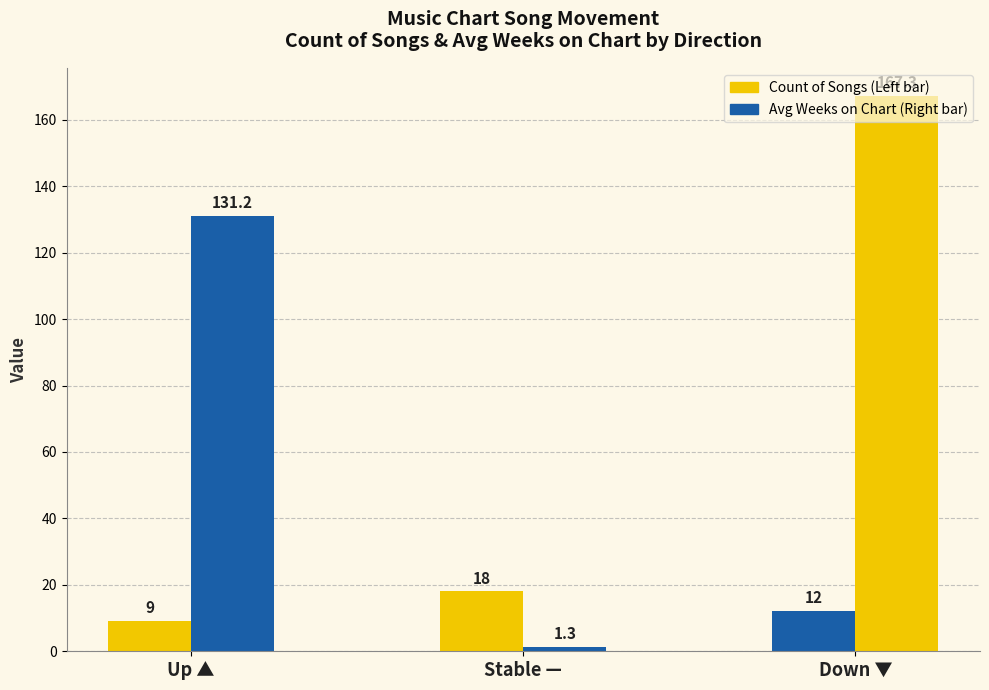

Reading right to left, what are all the values shown in this chart?

Count of Songs: Down ▼=12.0	Stable —=18.0	Up ▲=9.0
Avg Weeks on Chart: Down ▼=167.3	Stable —=1.3	Up ▲=131.2